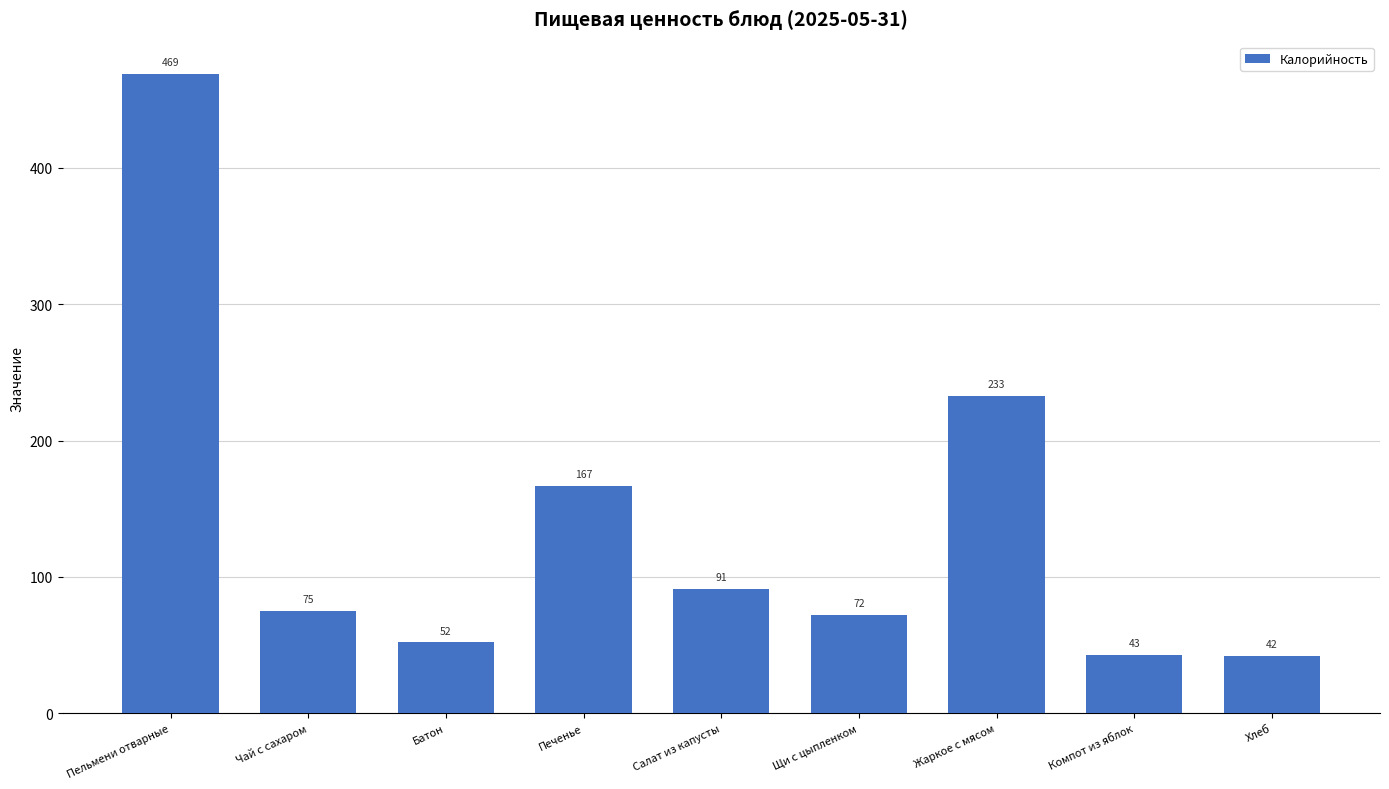

Count the number of data series in this chart.

1